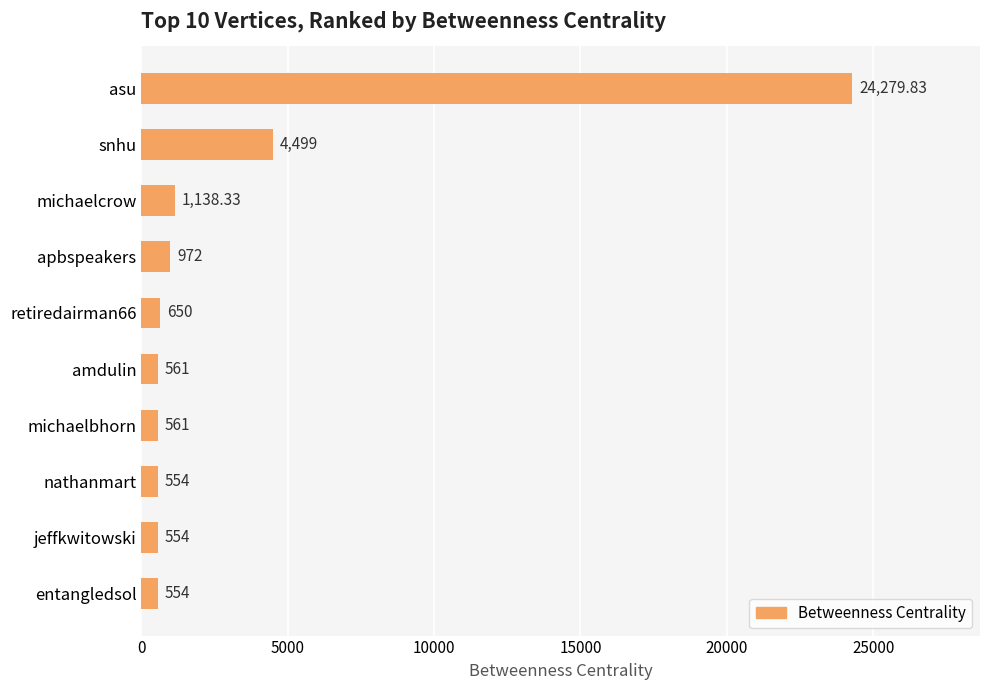

Are the bars horizontal?

Yes